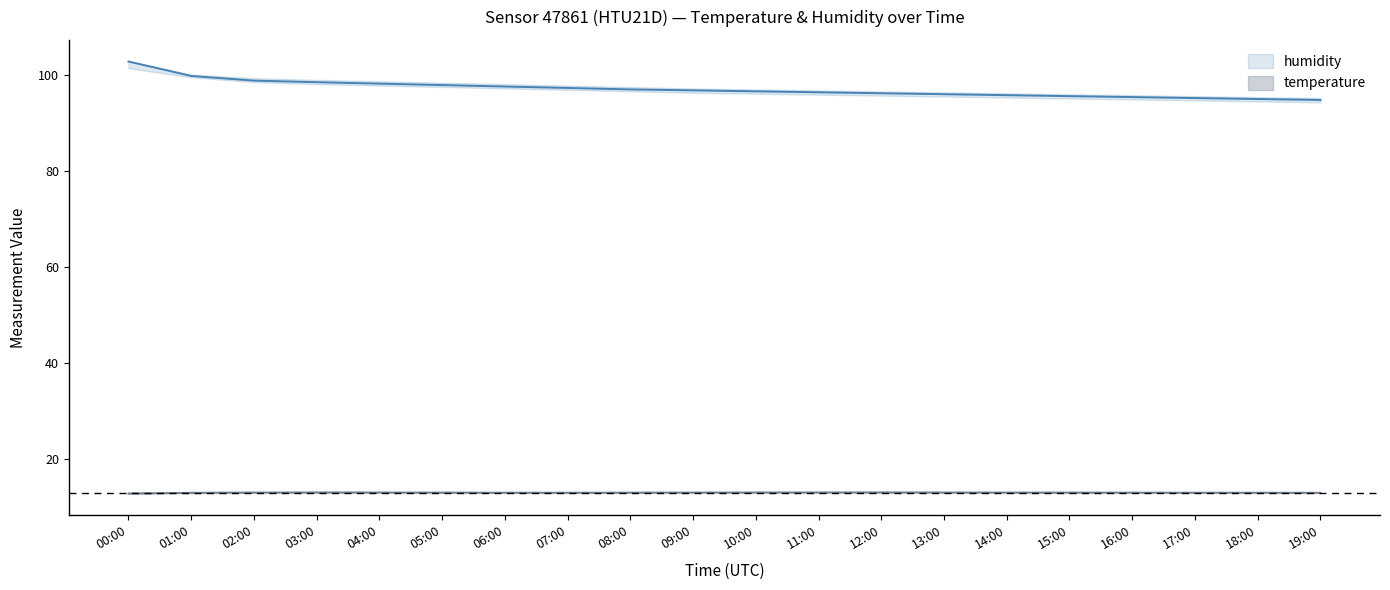

Rank the categories by temp_upper value from highest to lowest.

12:00, 03:00, 11:00, 00:00, 02:00, 04:00, 10:00, 13:00, 05:00, 09:00, 14:00, 01:00, 06:00, 08:00, 15:00, 07:00, 16:00, 17:00, 18:00, 19:00